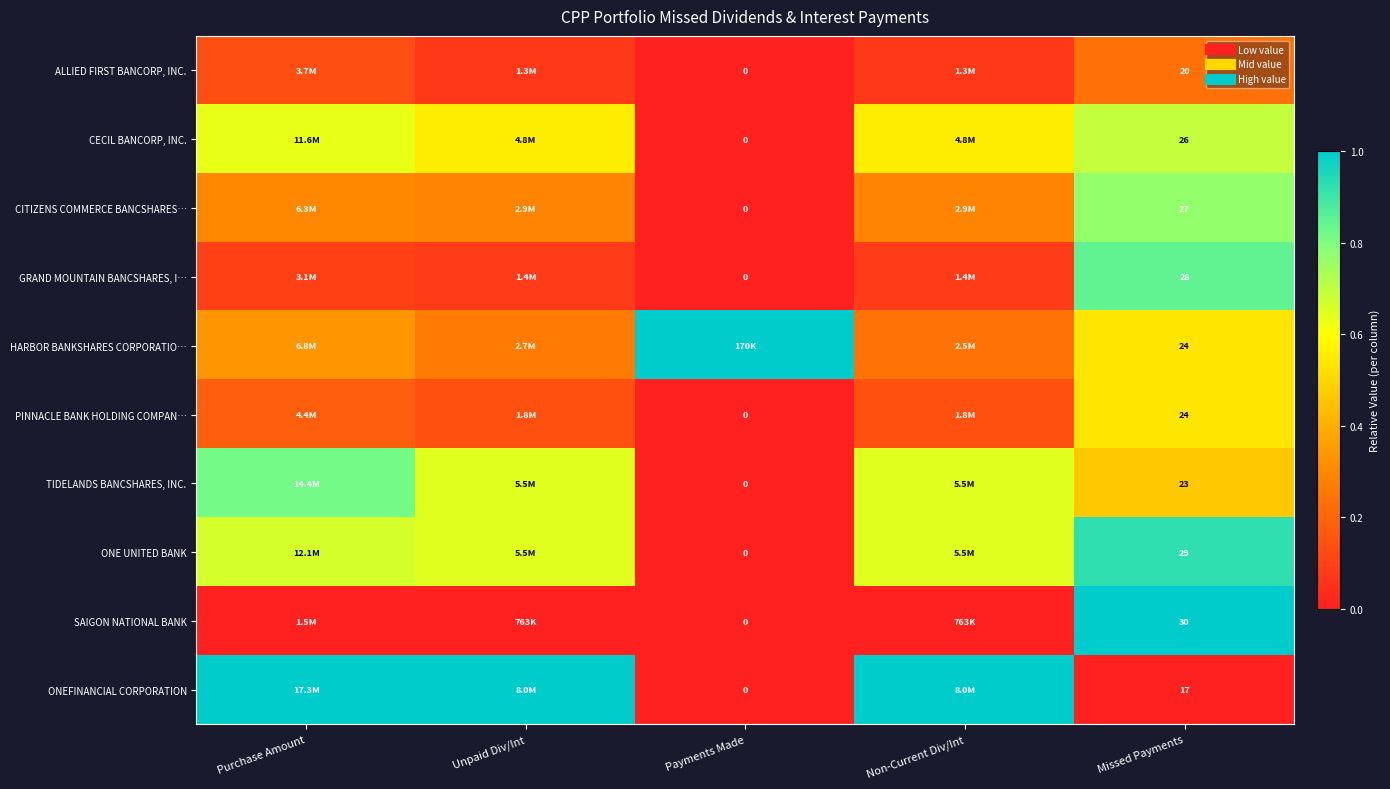

At Missed Payments, list the series in order from smallest to largest.

ONEFINANCIAL CORPORATION, ALLIED FIRST BANCORP, INC., TIDELANDS BANCSHARES, INC., HARBOR BANKSHARES CORPORATIO…, PINNACLE BANK HOLDING COMPAN…, CECIL BANCORP, INC., CITIZENS COMMERCE BANCSHARES…, GRAND MOUNTAIN BANCSHARES, I…, ONE UNITED BANK, SAIGON NATIONAL BANK